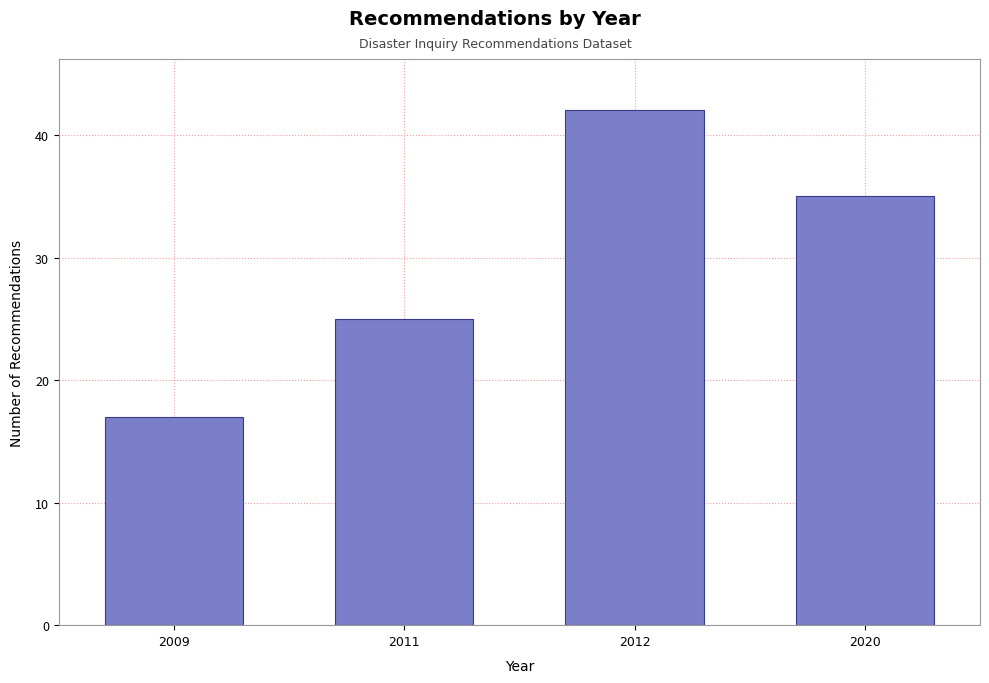

Reading right to left, what are all the values shown in this chart?

2020=35	2012=42	2011=25	2009=17